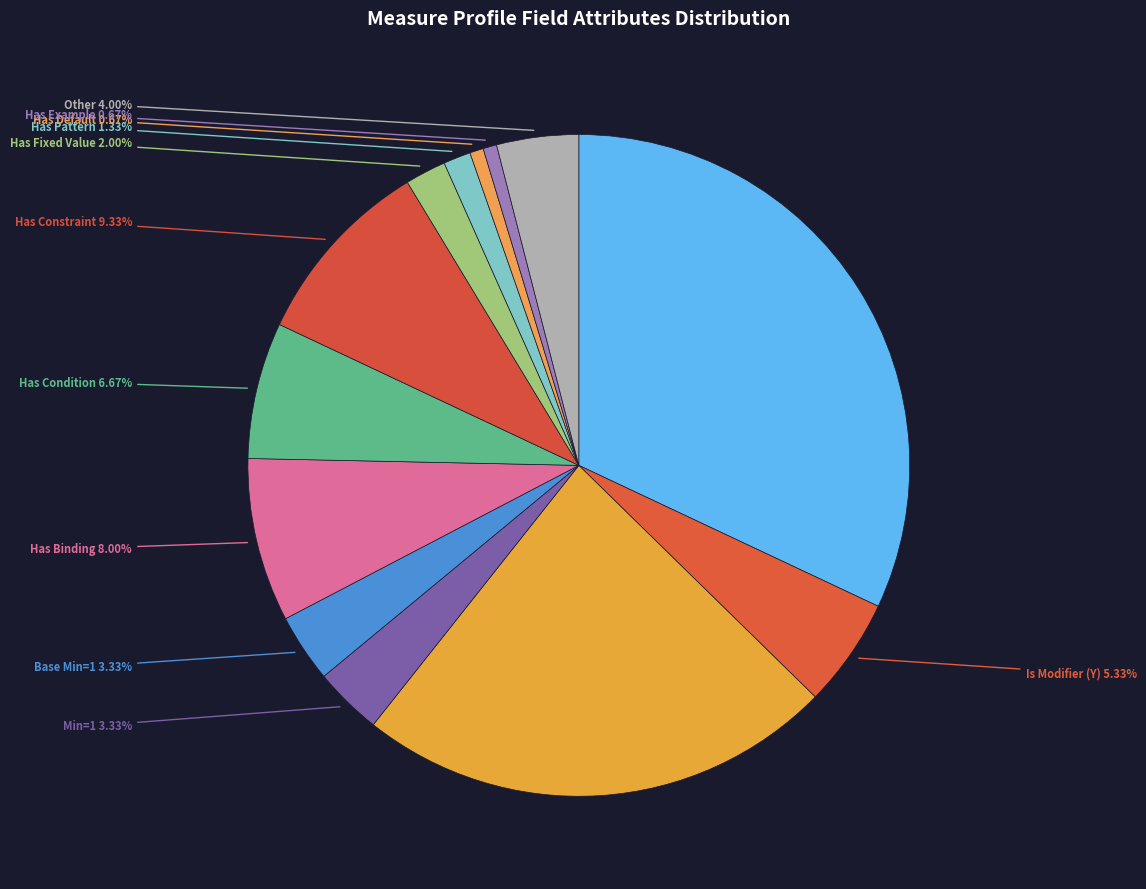

How many slices are in this pie chart?

13